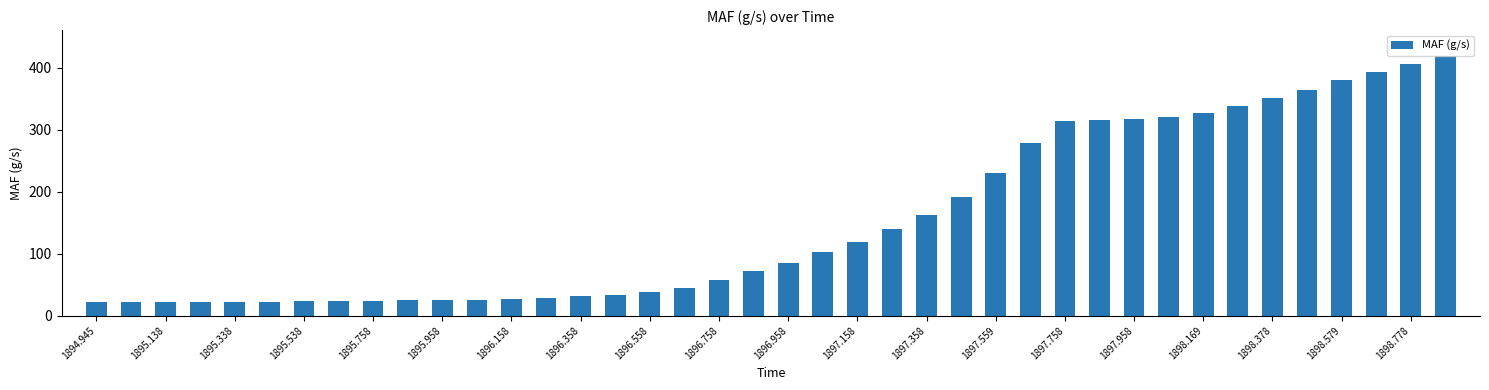

What is the difference between the second highest and minimum values?

384.5